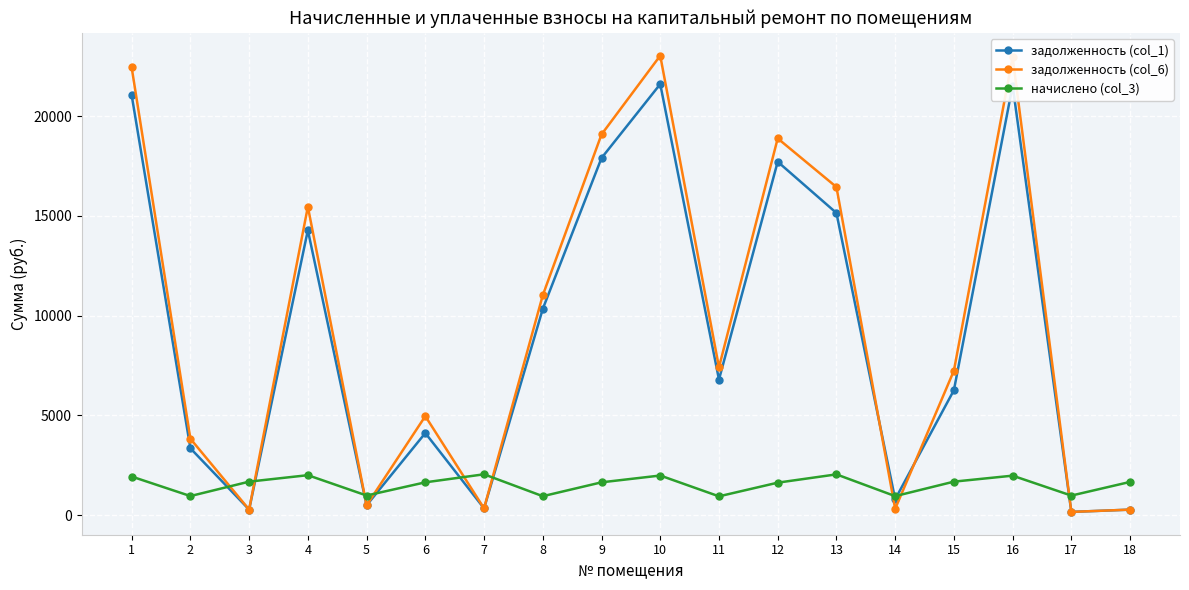

True or false: начислено (col_3) and задолженность (col_1) cross at least once.

True